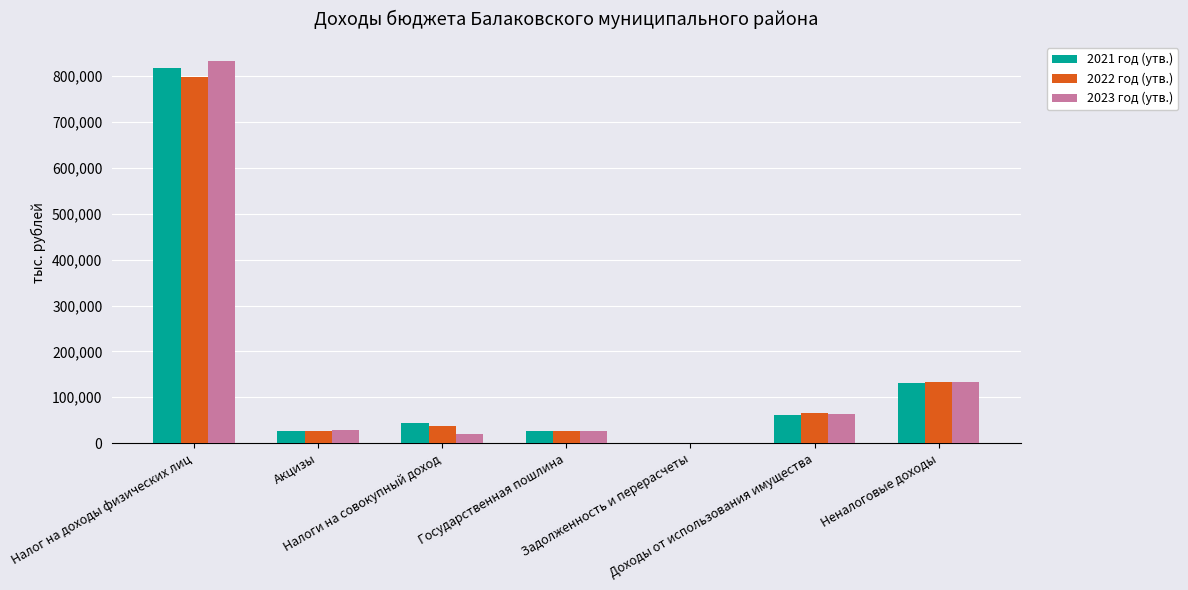

What is the maximum value shown in the chart?

832900.0